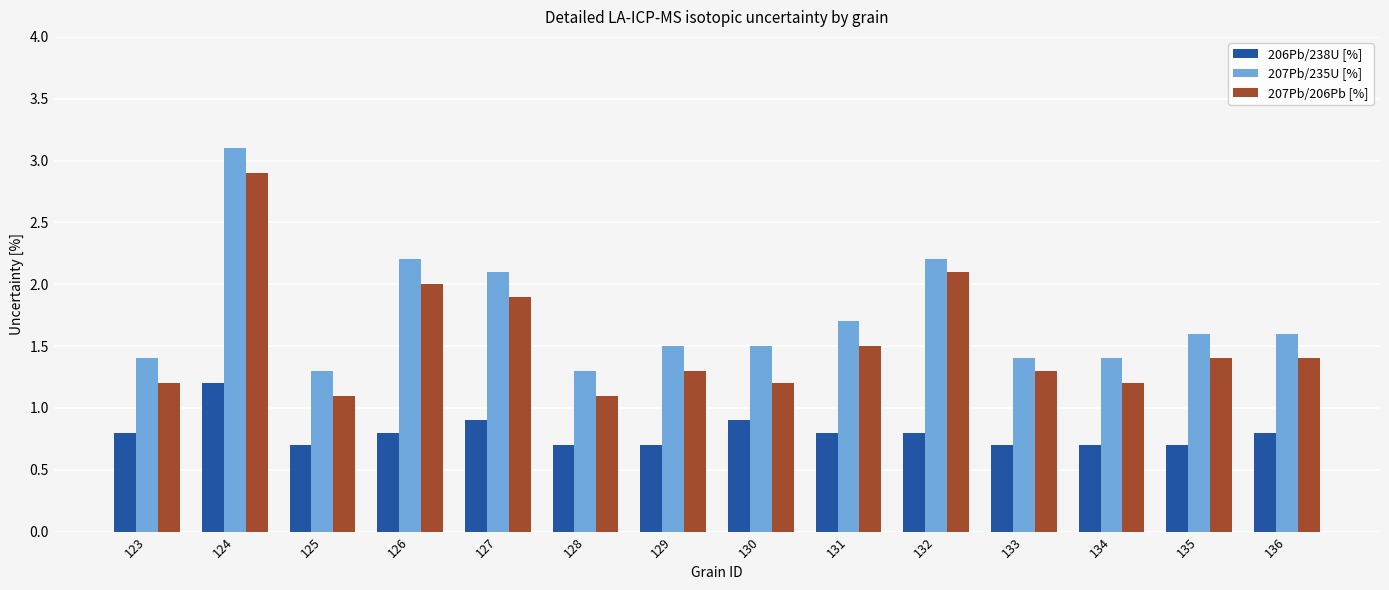

What is the value of the 207Pb/206Pb [%] bar at the 11th from the left?

1.3